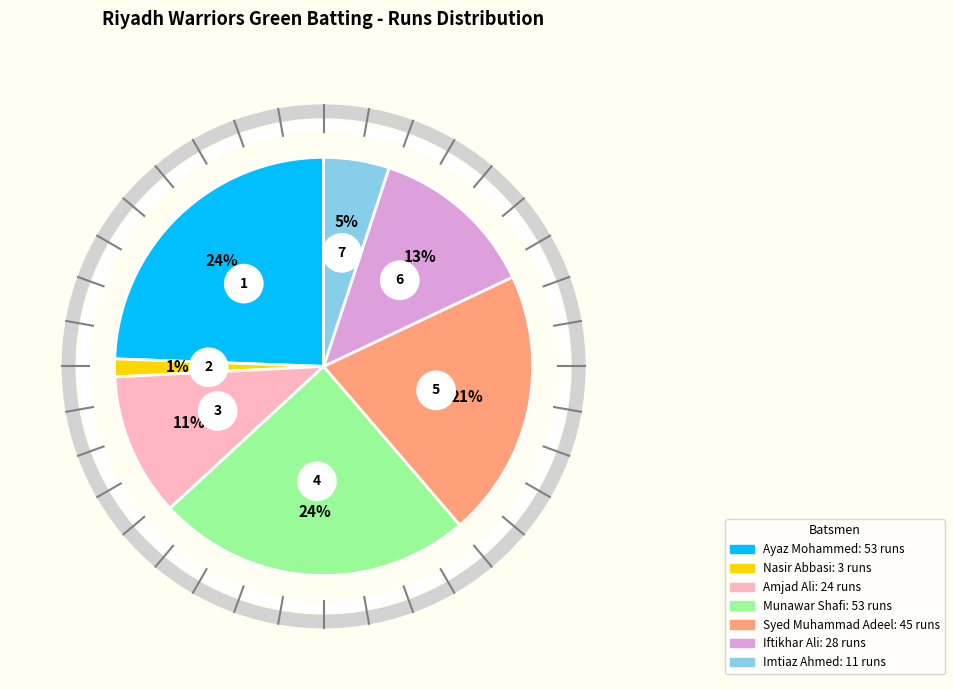

Which slice is the smallest?

Nasir Abbasi